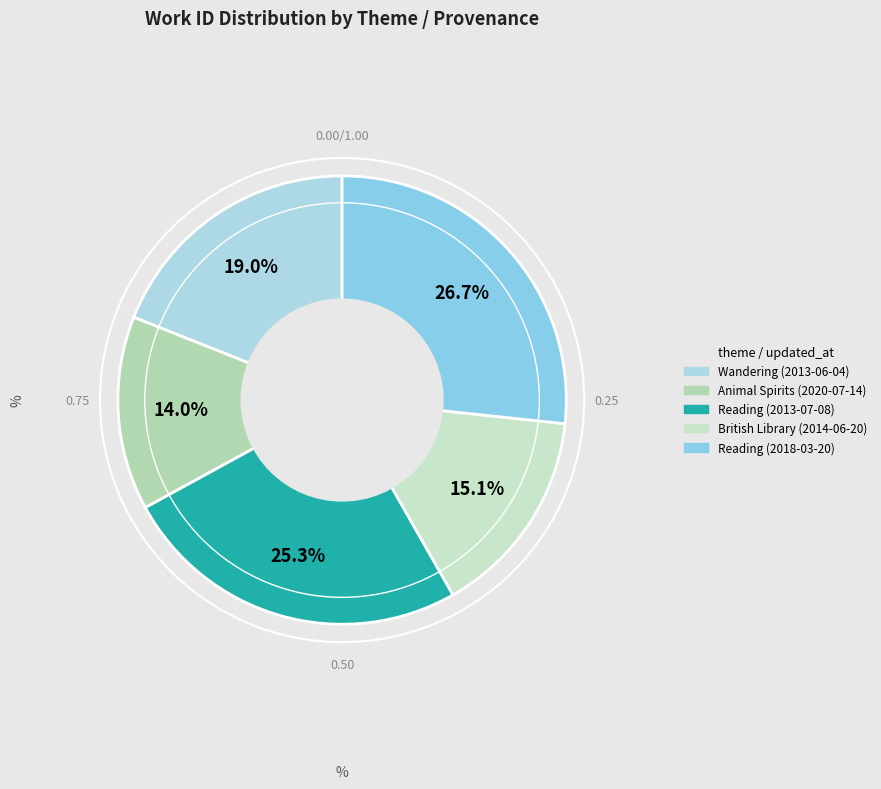

Combined, do Reading (2013-07-08) and Reading (2018-03-20) account for over 50%?

Yes